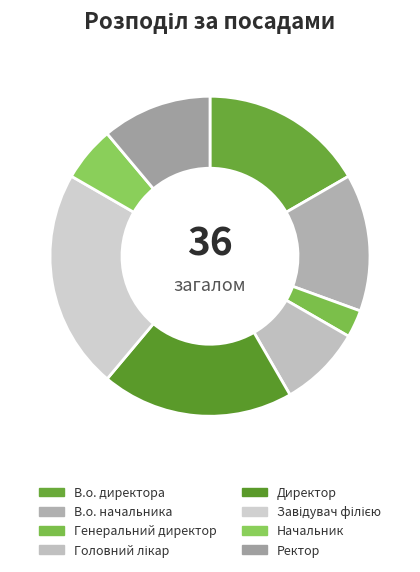

Rank the categories by value from highest to lowest.

Завідувач філією, Директор, В.о. директора, В.о. начальника, Ректор, Головний лікар, Начальник, Генеральний директор